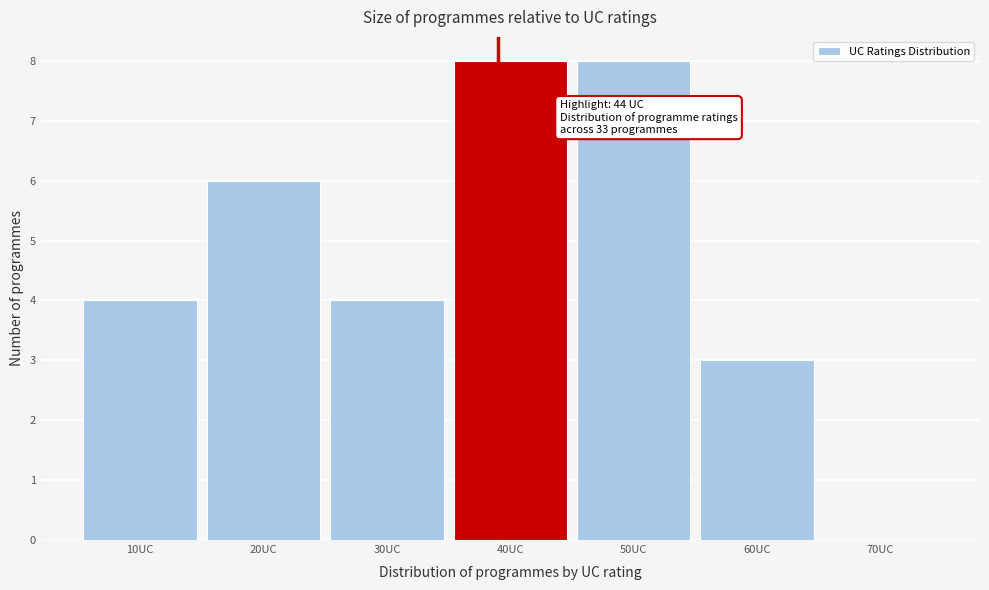

Reading left to right, extract all data points from this chart.

10UC=4	20UC=6	30UC=4	40UC=8	50UC=8	60UC=3	70UC=0